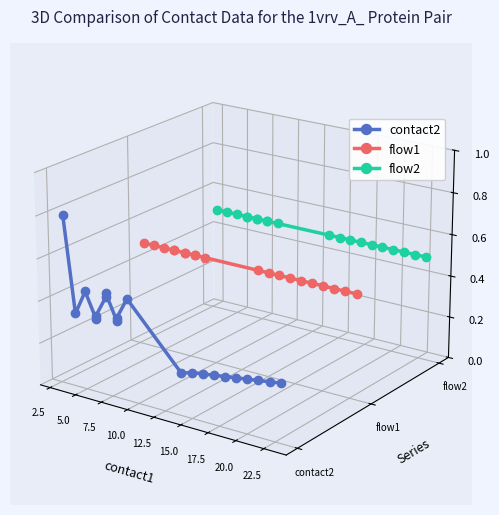

True or false: contact2 and flow1 intersect in this chart.

True